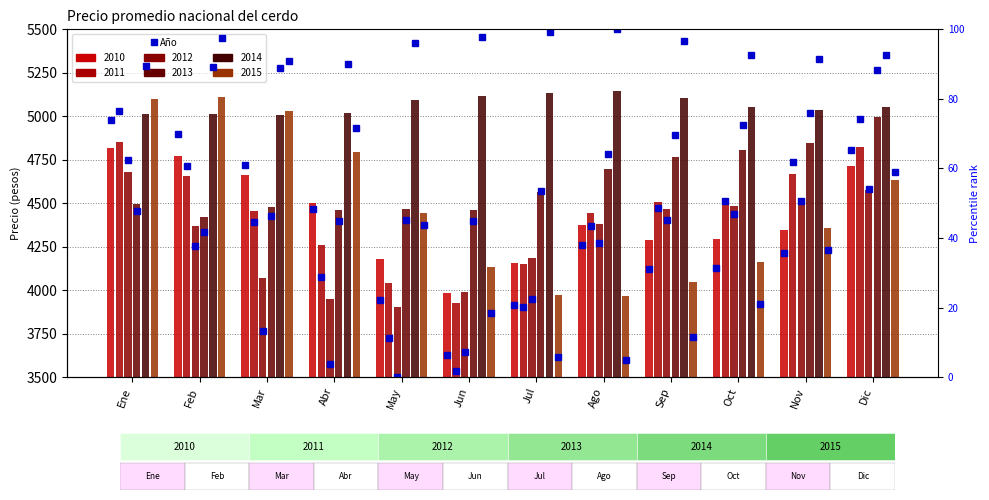

What is the sum of all pct 2013 values?

695.1